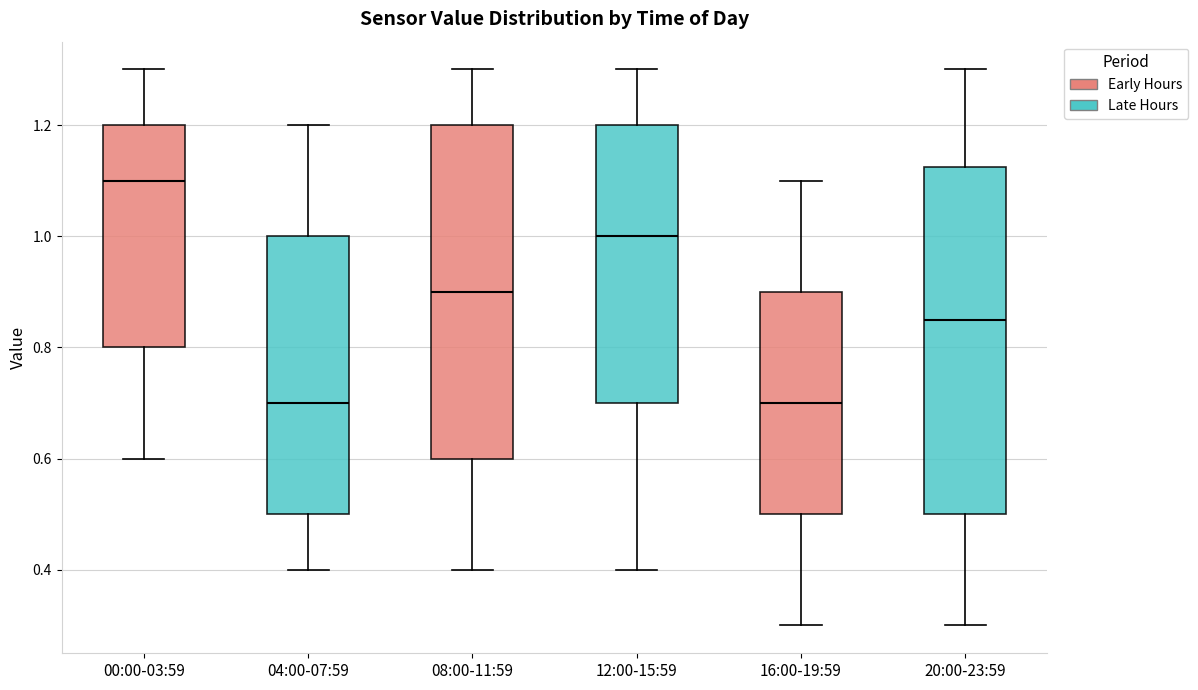

Reading left to right, transcribe this box plot: for each box, give where its median line is, the range the box spans, and where its two whiskers end, as read against the y-axis. The values are not printed on the chart, so give them approximately, as read against the axis.

00:00-03:59: median 1.10, box 0.80 to 1.20, whiskers 0.60 to 1.30
04:00-07:59: median 0.70, box 0.50 to 1.00, whiskers 0.40 to 1.20
08:00-11:59: median 0.90, box 0.60 to 1.20, whiskers 0.40 to 1.30
12:00-15:59: median 1.00, box 0.70 to 1.20, whiskers 0.40 to 1.30
16:00-19:59: median 0.70, box 0.50 to 0.90, whiskers 0.30 to 1.10
20:00-23:59: median 0.86, box 0.50 to 1.12, whiskers 0.30 to 1.30